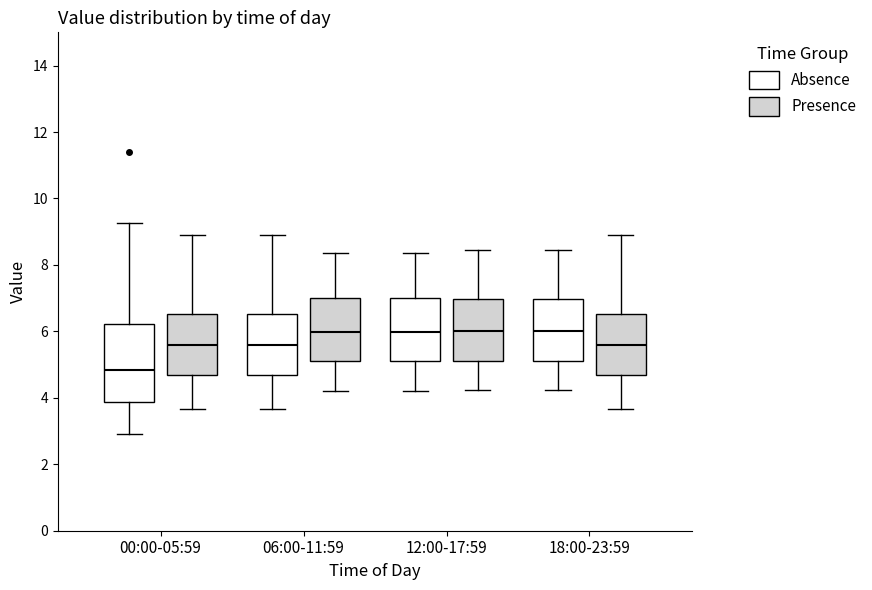

Reading left to right, transcribe this box plot: for each box, give where its median line is, the range the box spans, and where its two whiskers end, as read against the y-axis. The values are not printed on the chart, so give them approximately, as read against the axis.

00:00-05:59 (Absence): median 4.8, box 3.8 to 6.2, whiskers 3.0 to 9.2
00:00-05:59 (Presence): median 5.6, box 4.6 to 6.6, whiskers 3.6 to 9.0
06:00-11:59 (Absence): median 5.6, box 4.6 to 6.6, whiskers 3.6 to 9.0
06:00-11:59 (Presence): median 6.0, box 5.2 to 7.0, whiskers 4.2 to 8.4
12:00-17:59 (Absence): median 6.0, box 5.2 to 7.0, whiskers 4.2 to 8.4
12:00-17:59 (Presence): median 6.0, box 5.2 to 7.0, whiskers 4.2 to 8.4
18:00-23:59 (Absence): median 6.0, box 5.2 to 7.0, whiskers 4.2 to 8.4
18:00-23:59 (Presence): median 5.6, box 4.6 to 6.6, whiskers 3.6 to 9.0